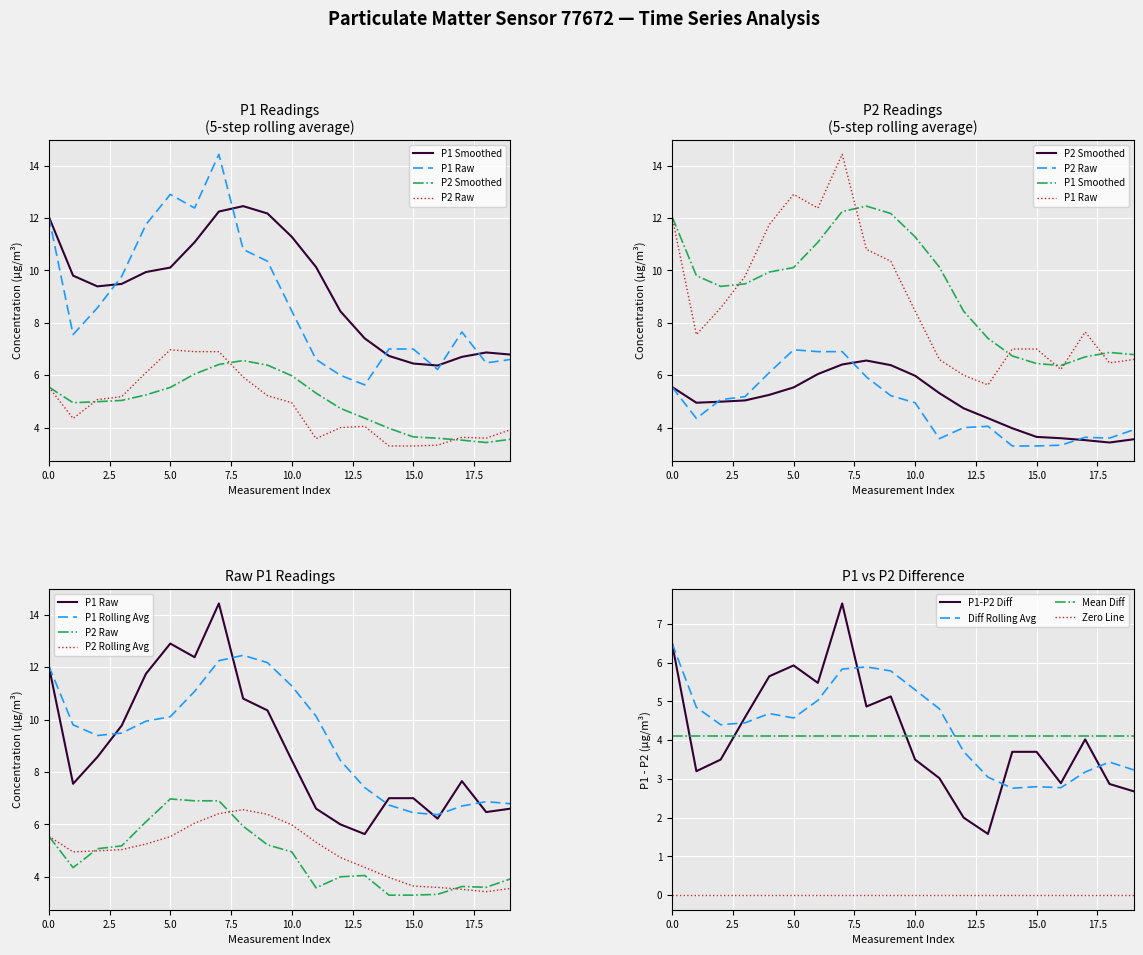

In P1, how many points are lower than both neighbors (excluding endpoints)?

5